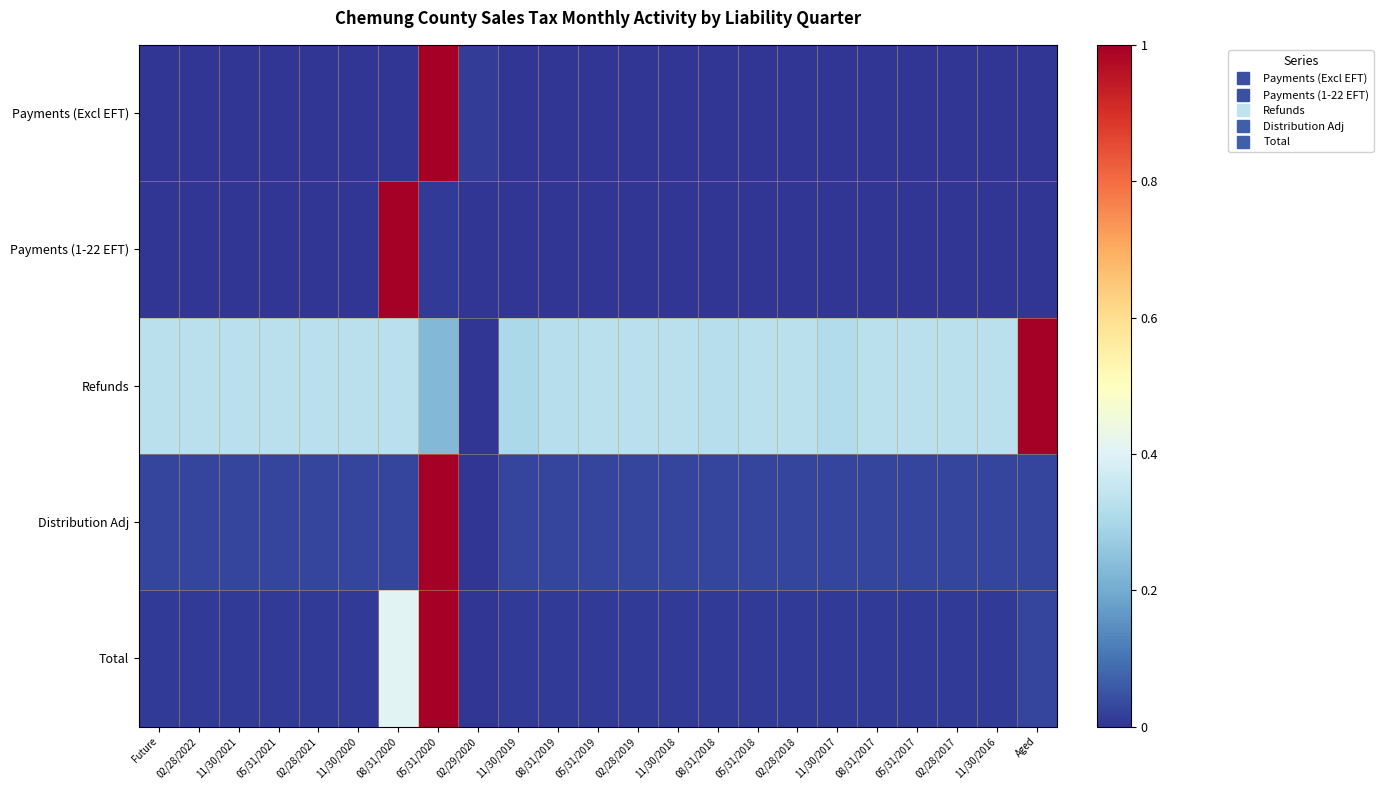

Count the number of categories in the chart.

23